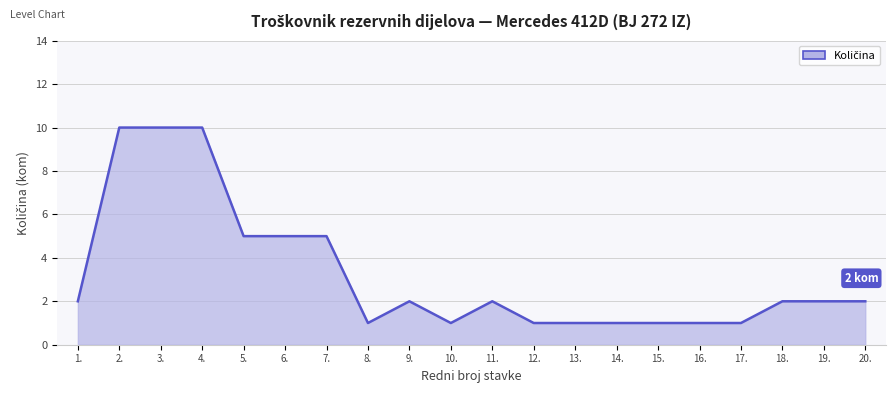

What is the change in value from 2. to 7.?

-5